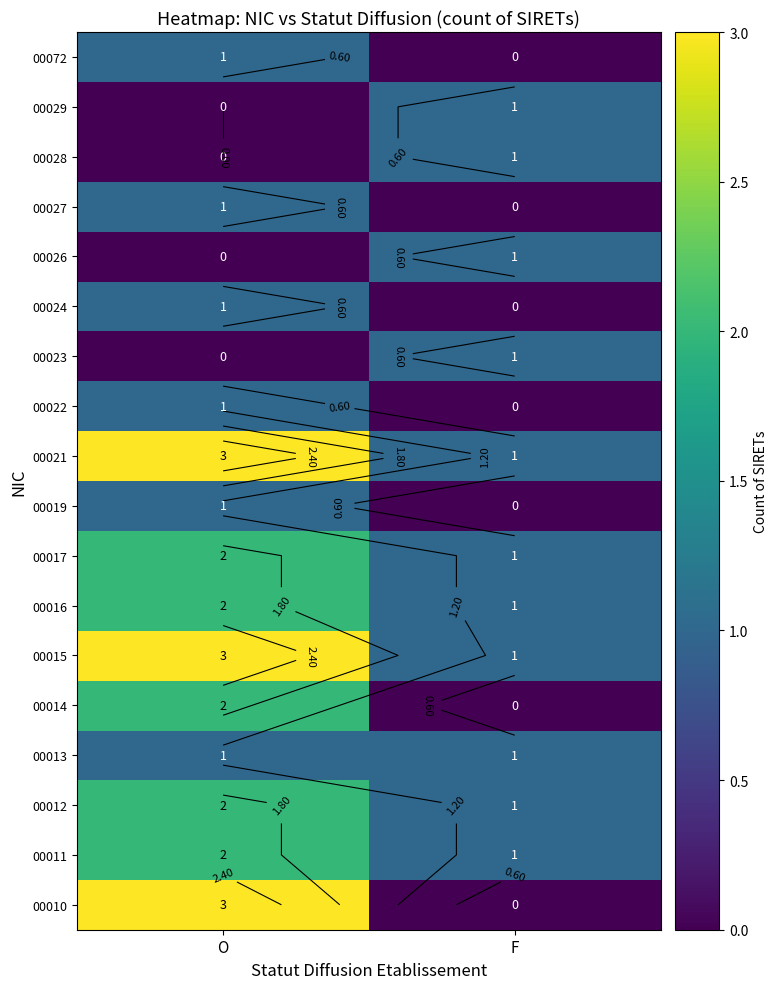

Which category has the highest value across all series?

O